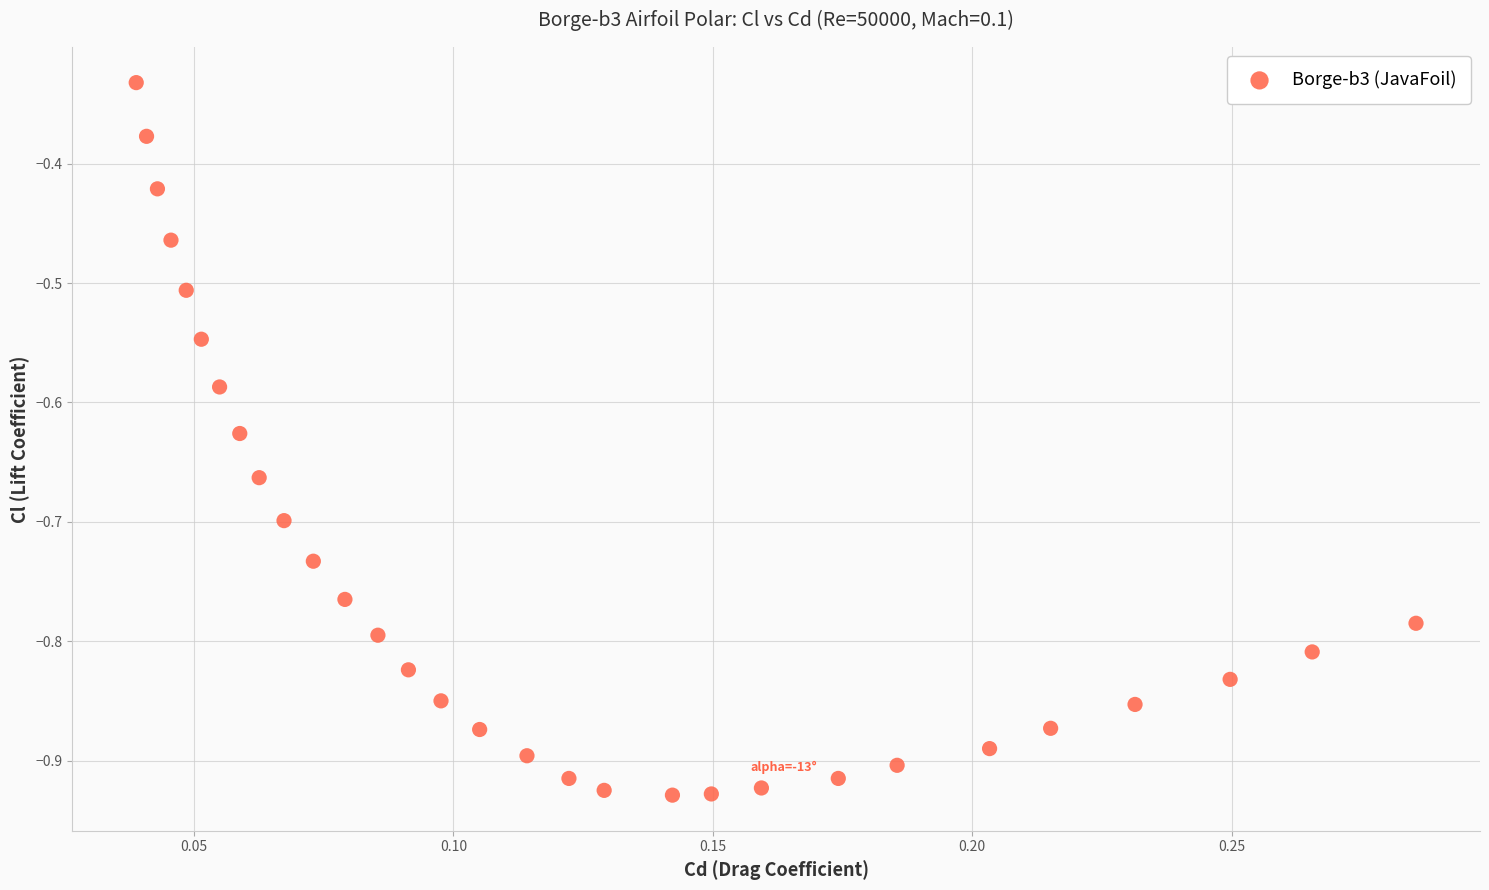

What is the range of Y values (max minus min)?

0.6